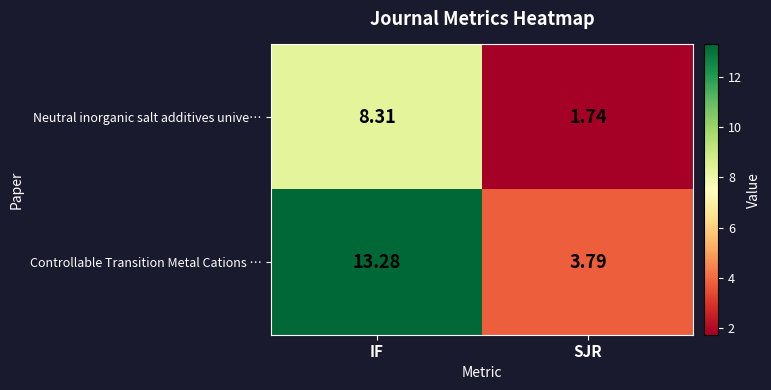

At which category does the chart reach its minimum across all series?

SJR